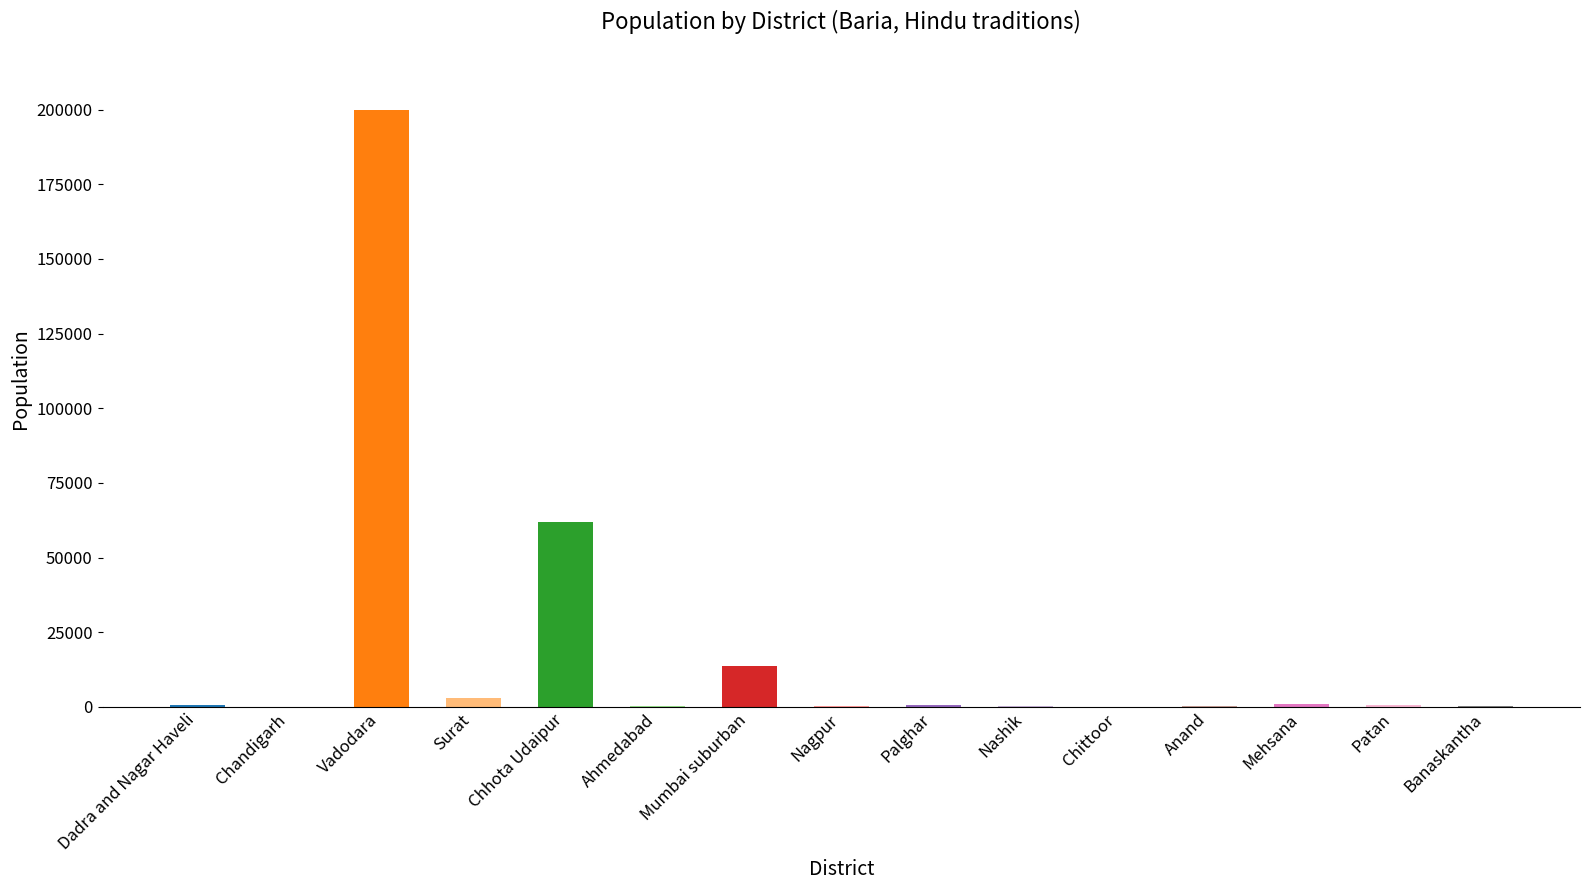

Which category has the highest value across all series?

Vadodara